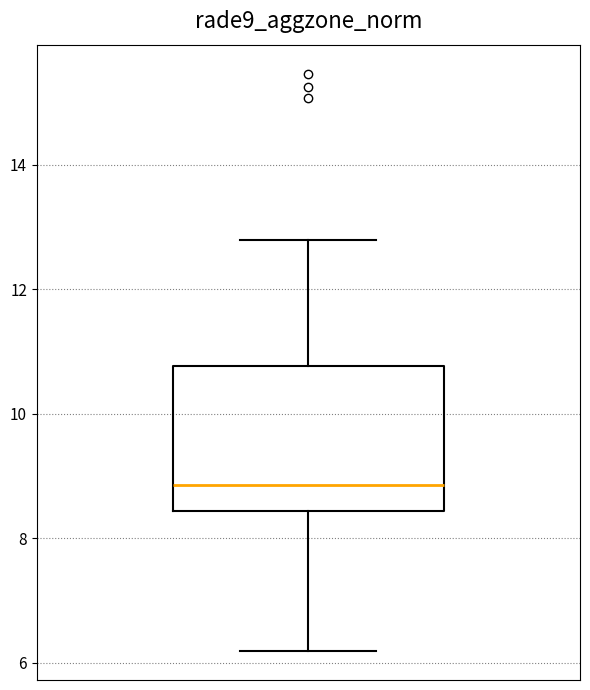

Transcribe this box plot: give where the median line is, the range the box spans, and where the two whiskers end, as read against the y-axis. The values are not printed on the chart, so give them approximately, as read against the axis.

median 8.8, box 8.4 to 10.8, whiskers 6.2 to 12.8